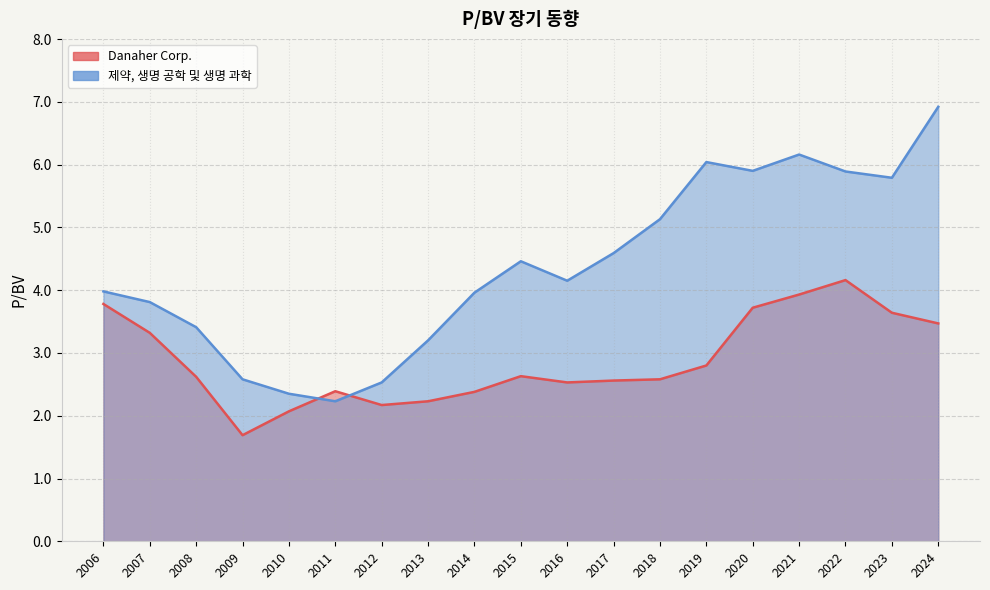

What is the approximate value of 제약, 생명 공학 및 생명 과학 at 2010?

2.4